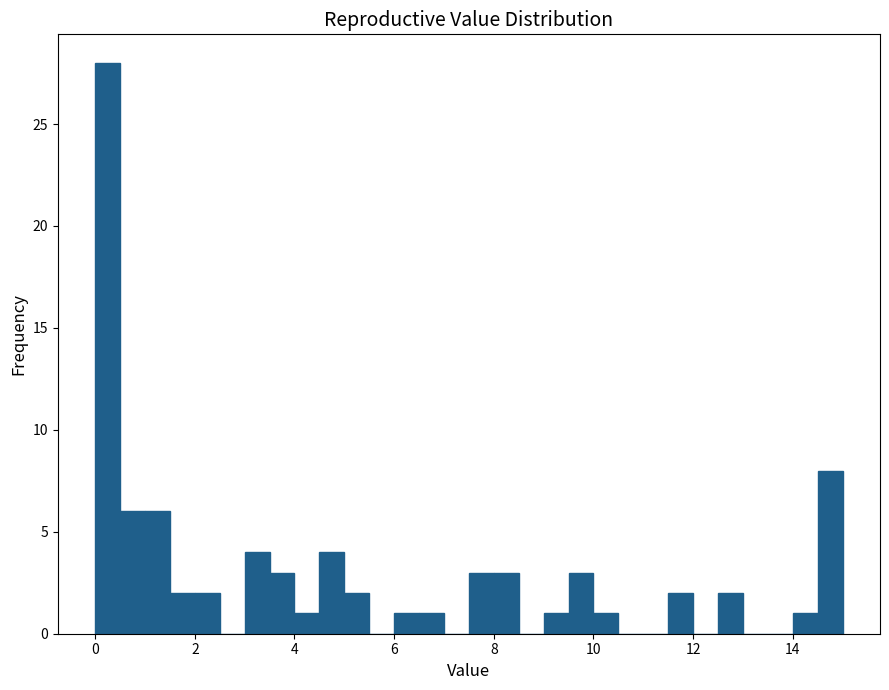

Around what value on the x-axis is the tallest bar? Give the approximate position of its centre, as read against the axis.

0.2